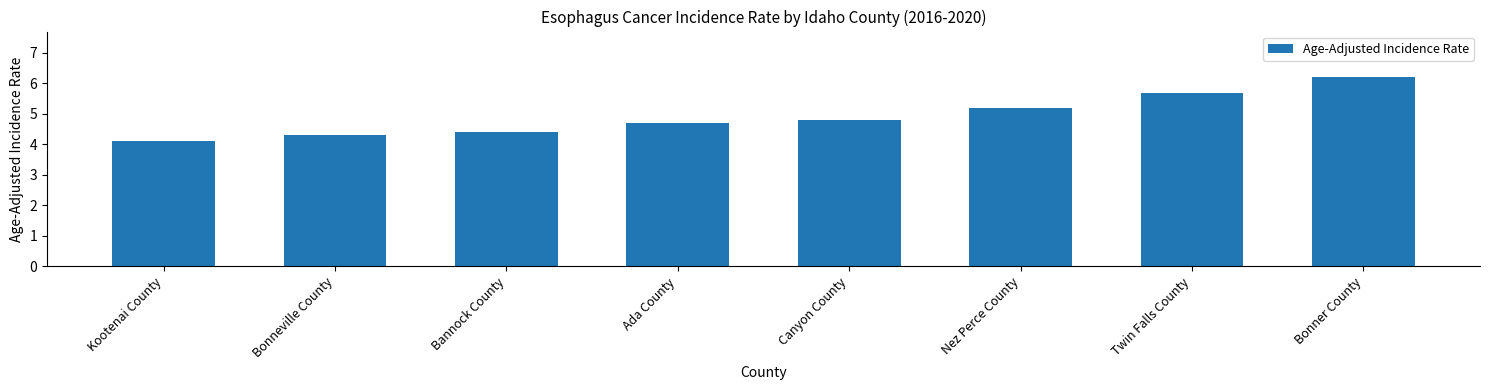

Rank the categories by value from lowest to highest.

Kootenai County, Bonneville County, Bannock County, Ada County, Canyon County, Nez Perce County, Twin Falls County, Bonner County